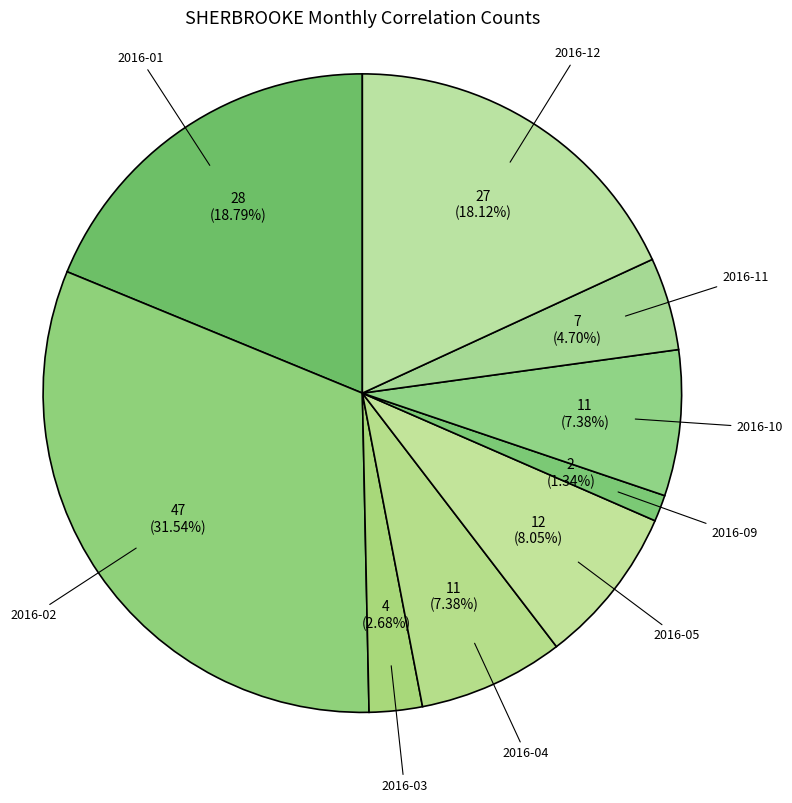

Which slice is the smallest?

2016-09